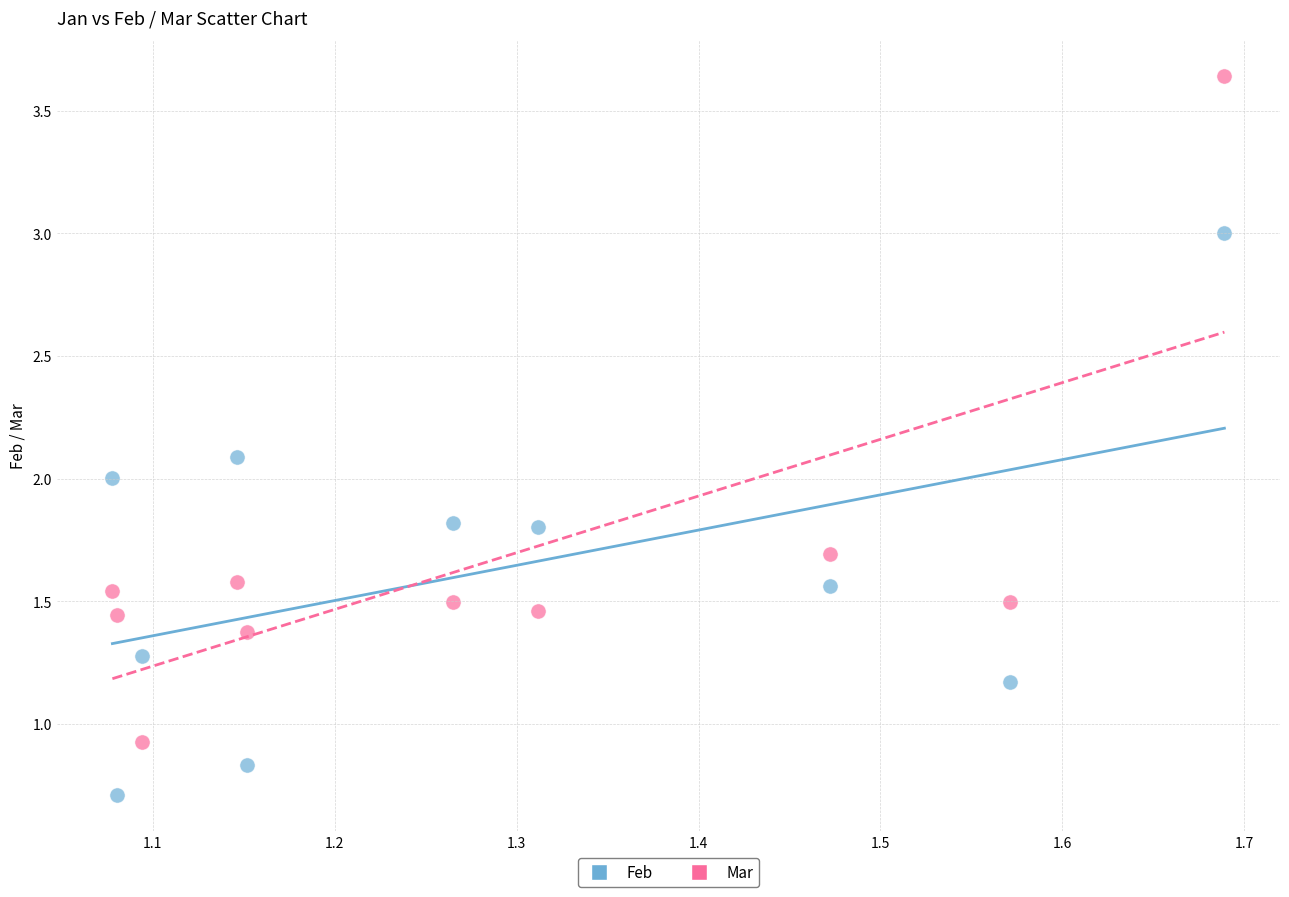

Across all data points, what is the range of X values (max minus min)?

0.6